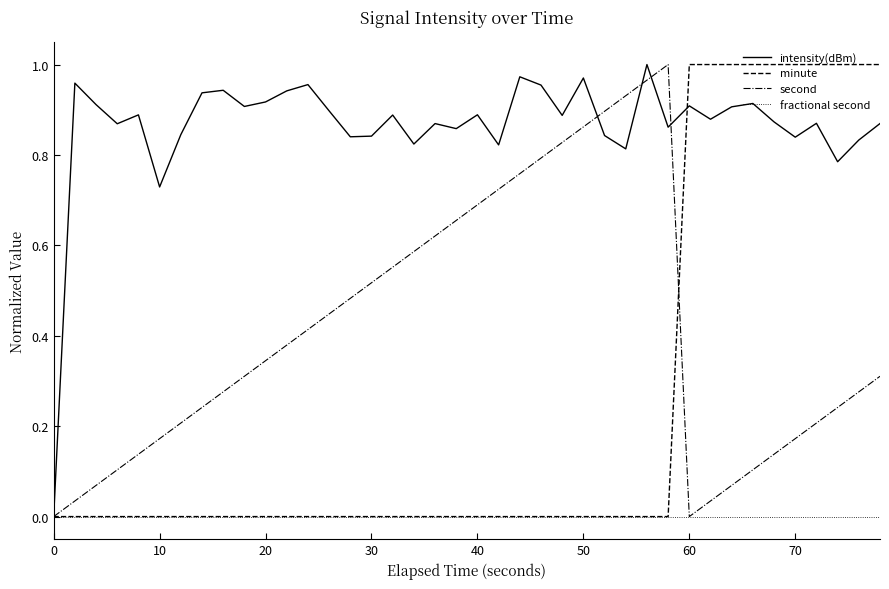

List the series in order of their overall mean, highest first.

intensity(dBm), second, minute, fractional second